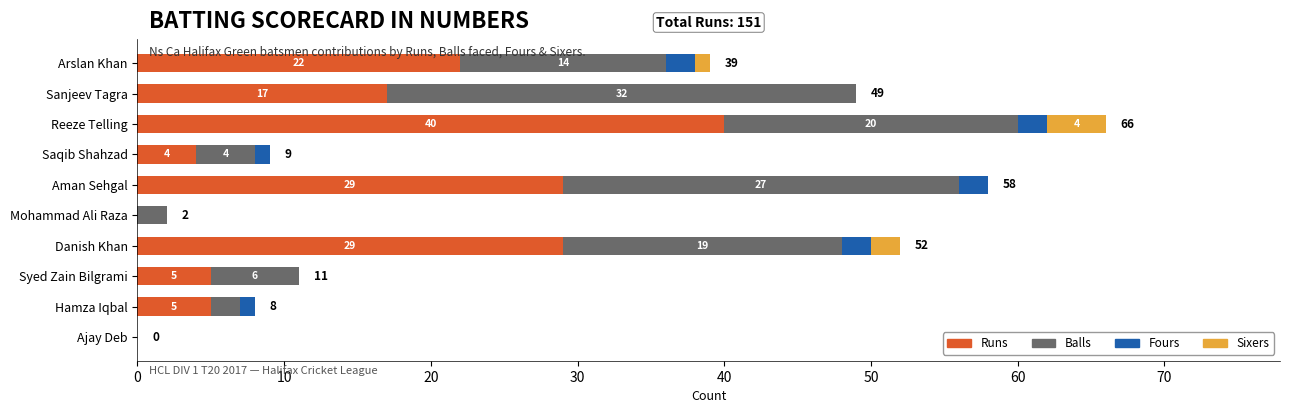

What is the highest value of the Runs series?

40